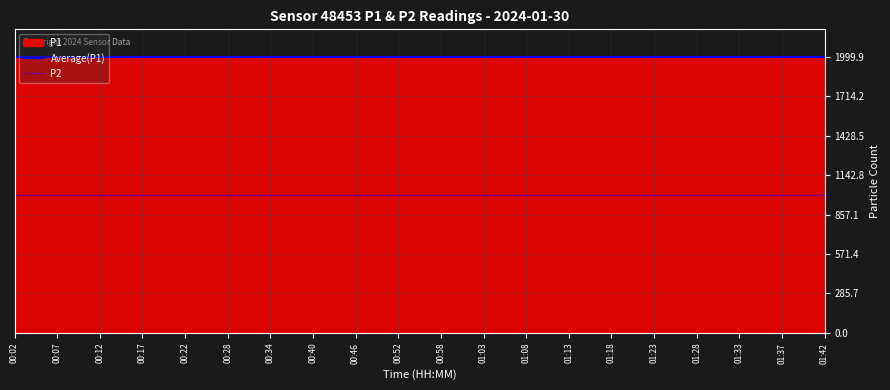

True or false: Average(P1) and P2 intersect in this chart.

False